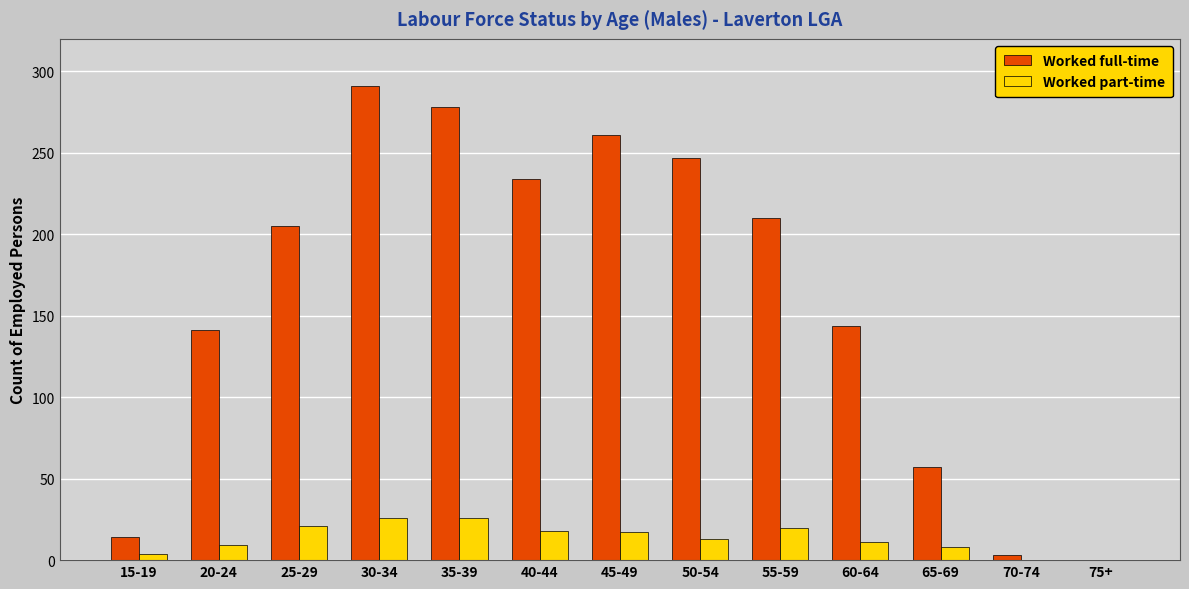

How many series are shown in this chart?

2